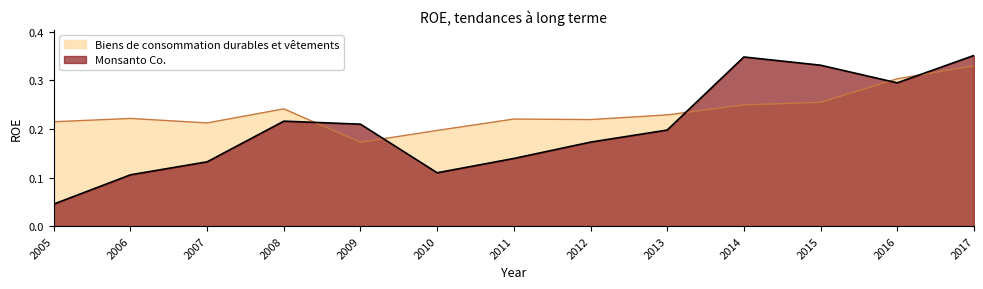

Where is Monsanto Co. nearest to the value 0?

2005